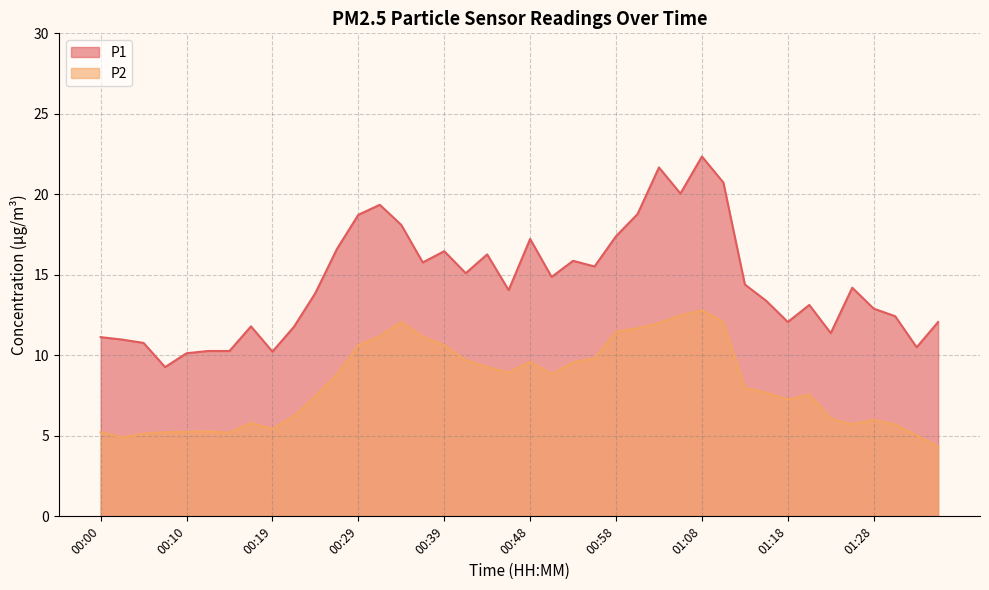

Is it true that P1 equals 18.2 at 00:02?

False